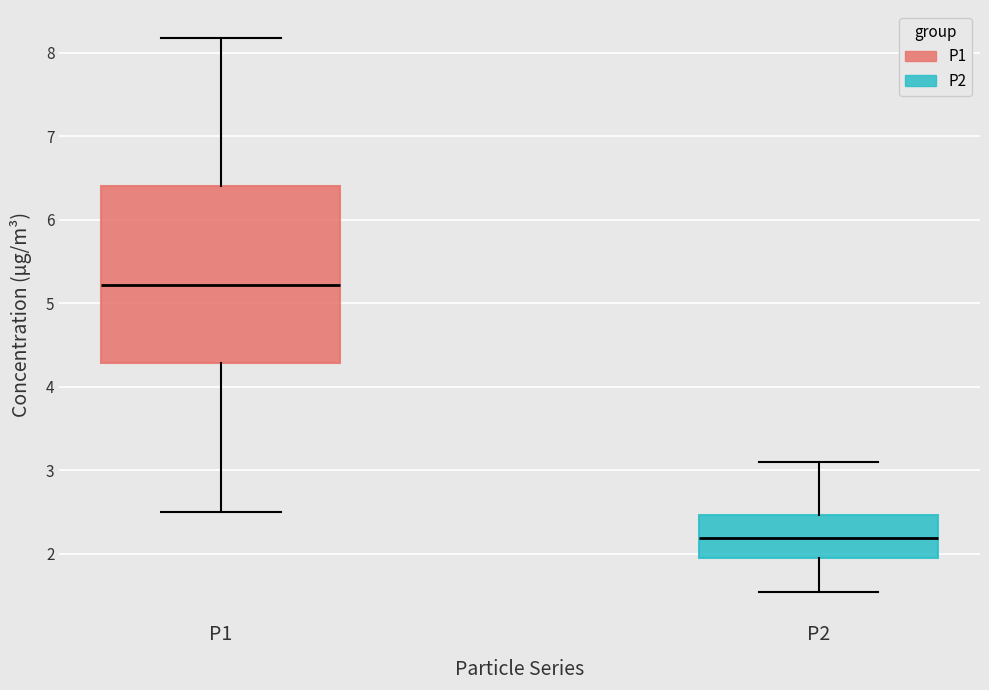

Reading left to right, read every box against the y-axis: the position of its median line, the range the box covers, and the ends of its whiskers. The values are not printed on the chart, so give them approximately, as read against the axis.

P1: median 5.2, box 4.3 to 6.4, whiskers 2.5 to 8.2
P2: median 2.2, box 2.0 to 2.5, whiskers 1.6 to 3.1